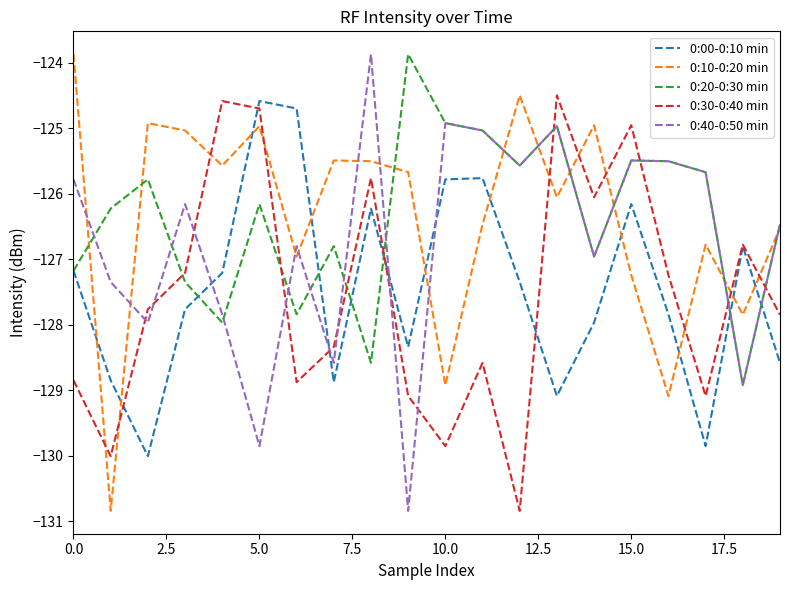

How many times do 0:00-0:10 min and 0:10-0:20 min cross each other?

10